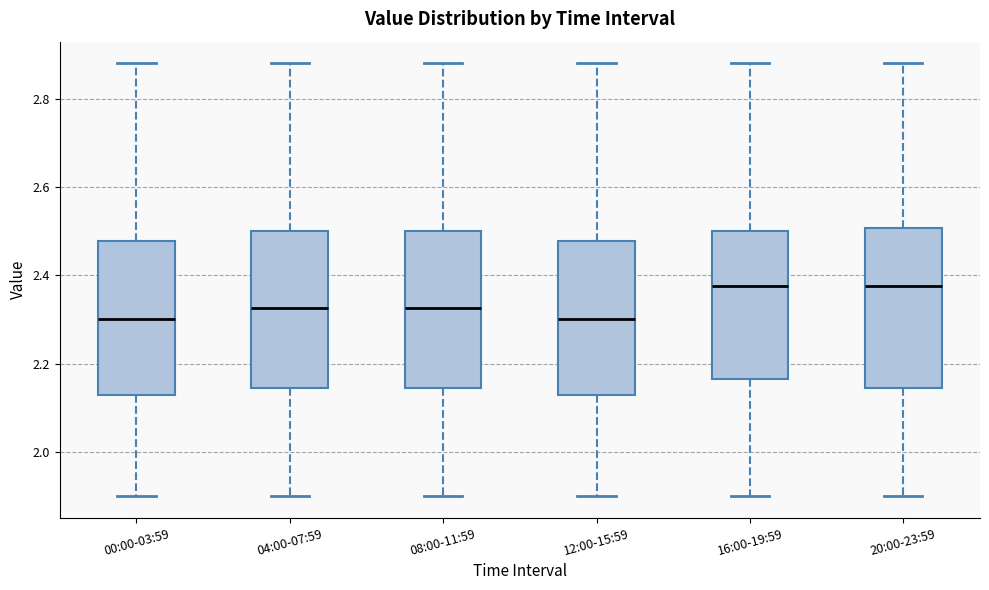

Where is the upper edge of the box for 00:00-03:59 on the y-axis? The values are not printed on the chart, so give them approximately, as read against the axis.

2.48